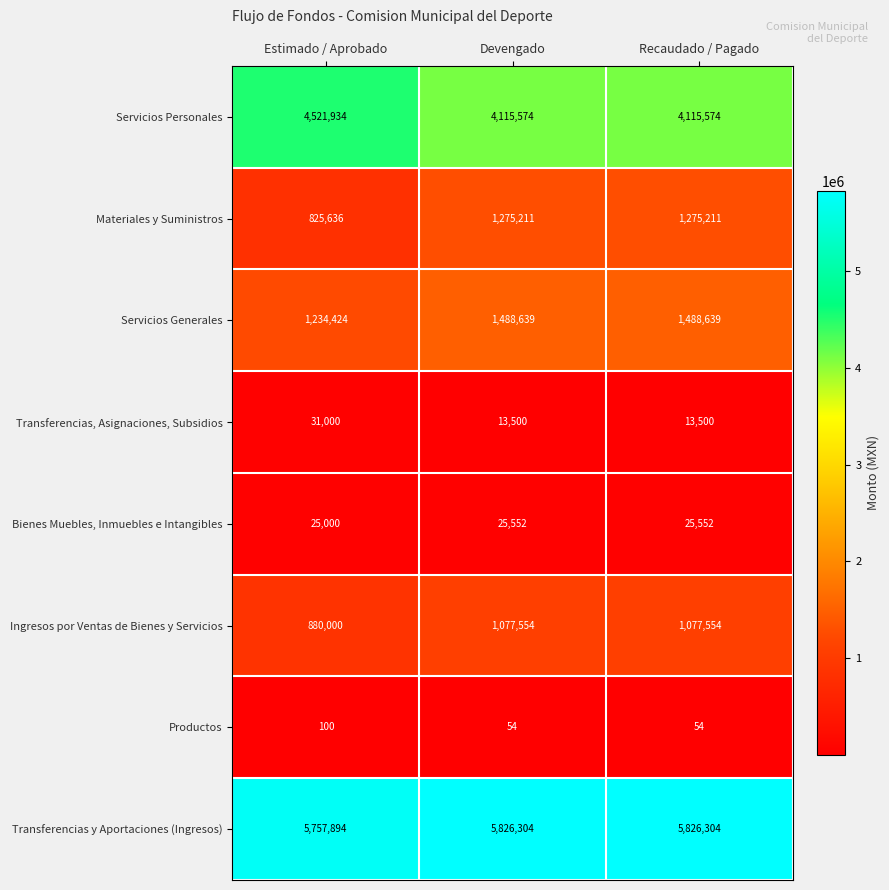

What is the total value across all series at Estimado / Aprobado?

13275988